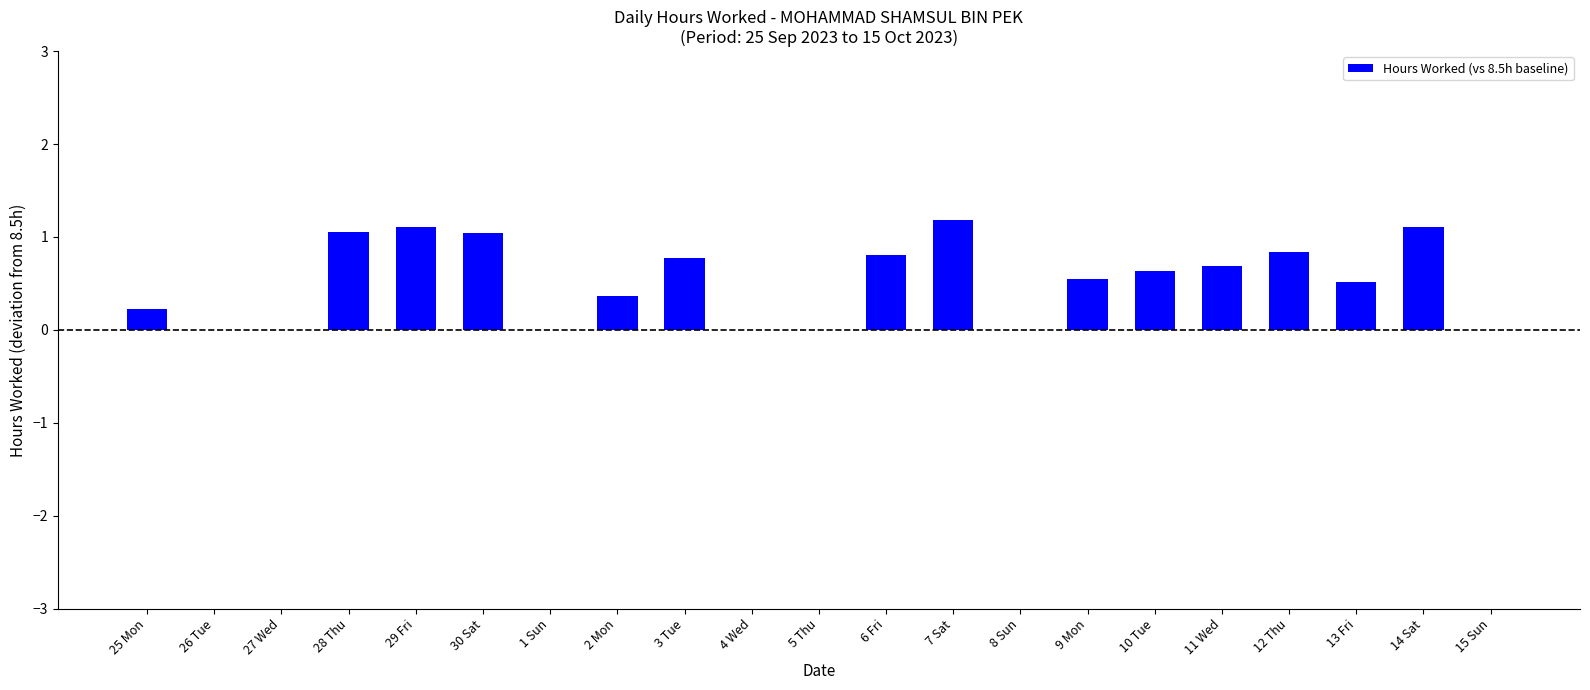

Read the value at 11 Wed.

0.7